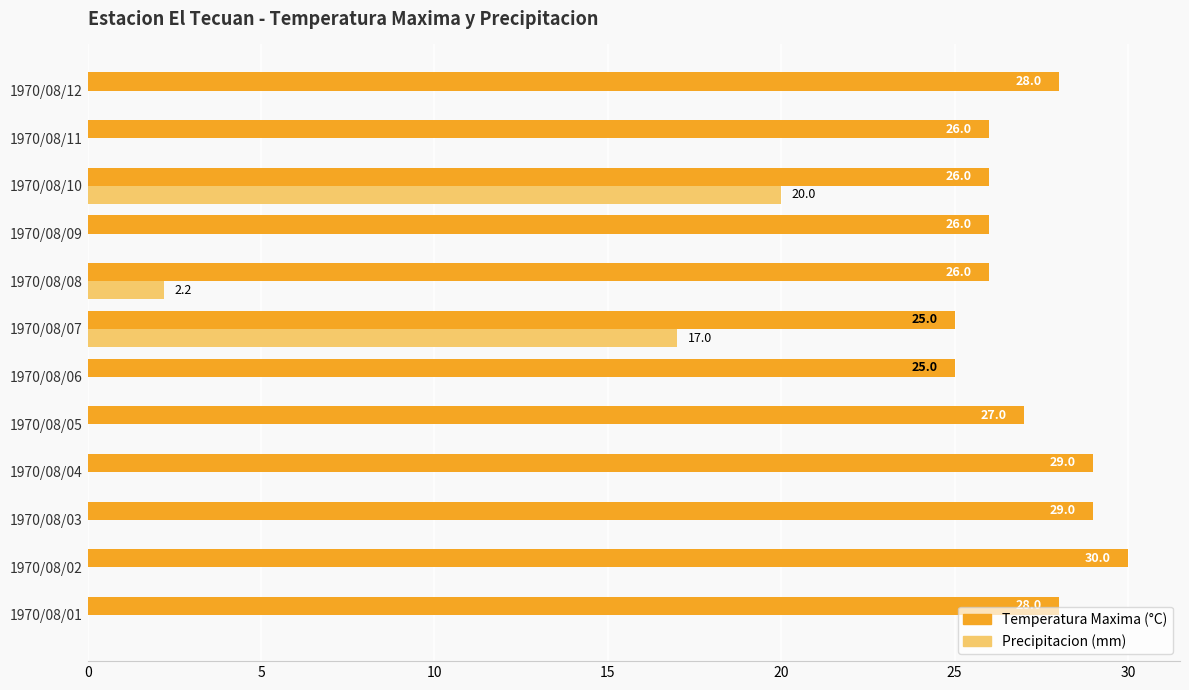

At which category is the sum across all series the highest?

1970/08/10